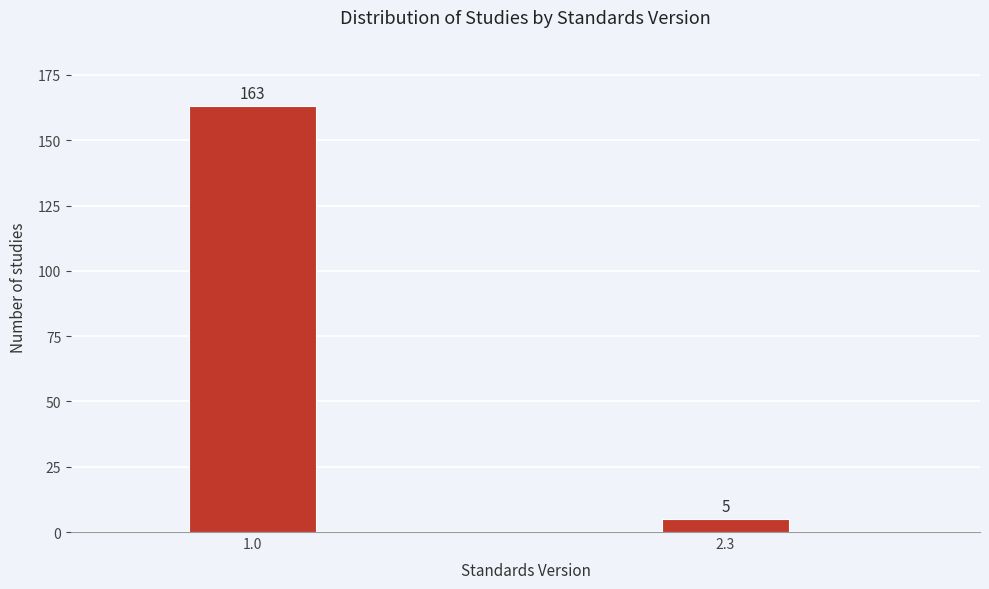

Reading right to left, extract all data points from this chart.

5	163